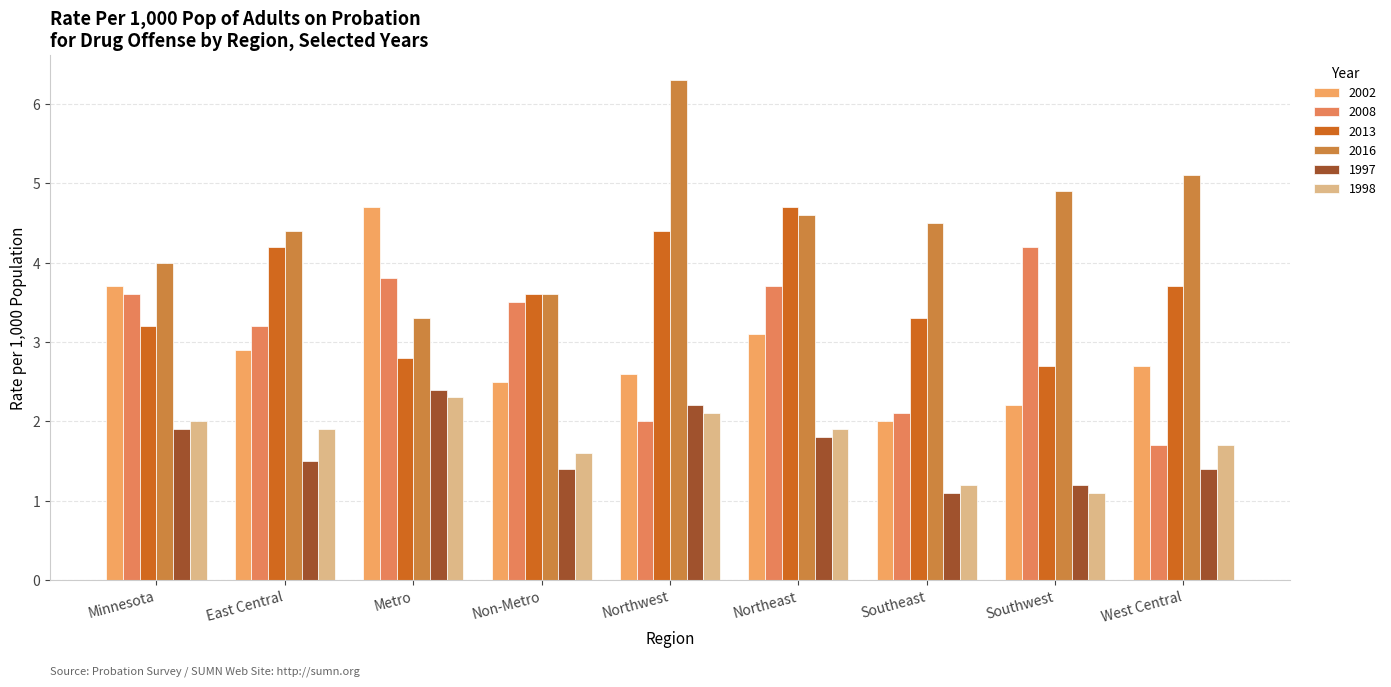

What is the value of the 1998 bar at the 1st from the left?

2.0